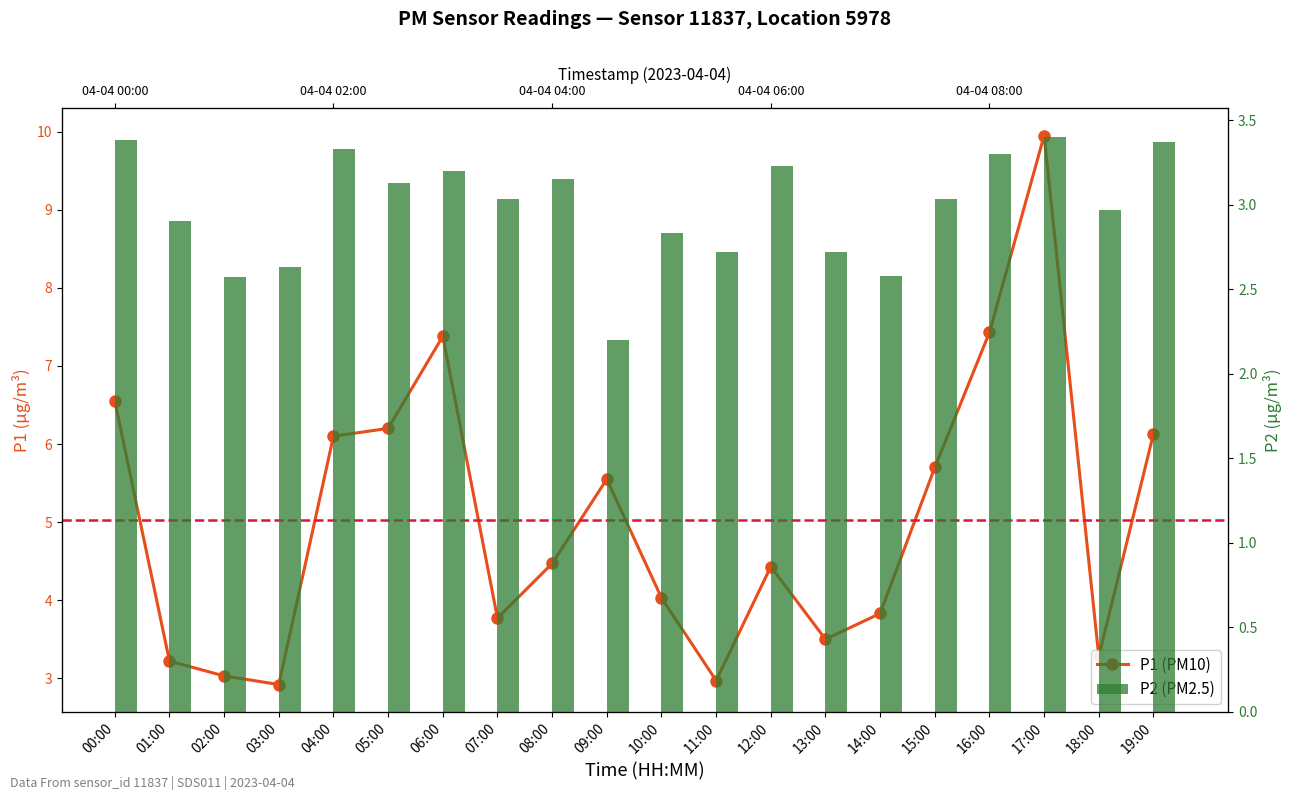

Which category has the lowest value across all series?

09:00